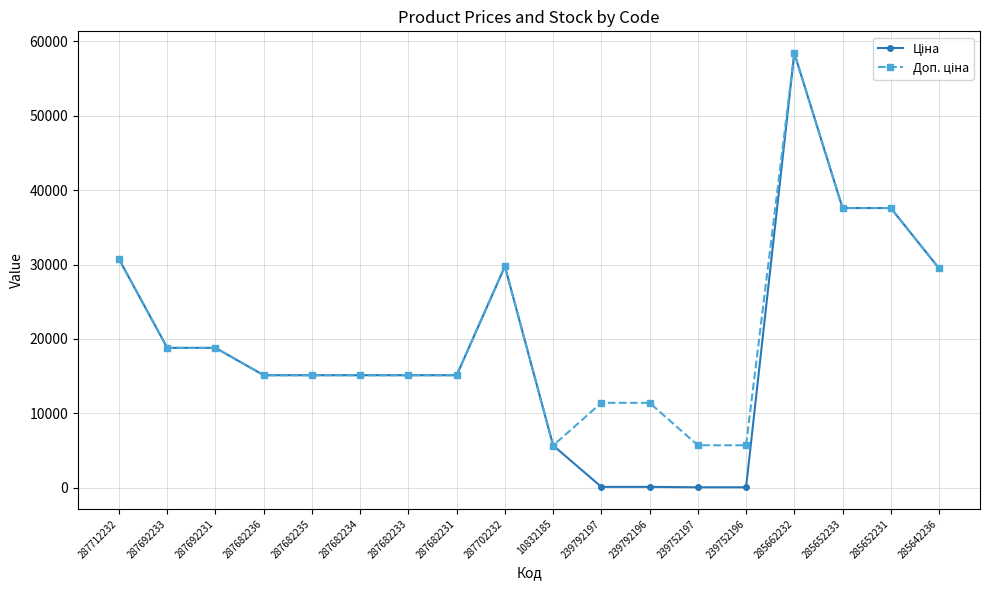

What is the total value across all series at 287682233?

30240.0